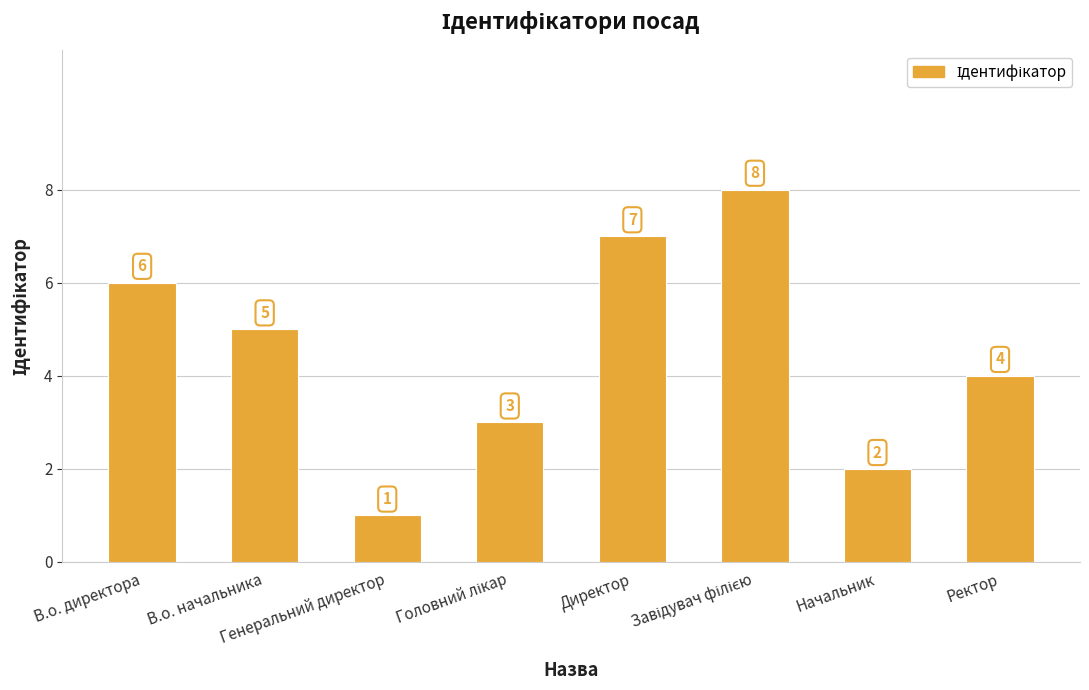

True or false: the data shows 2 at В.о. директора.

False